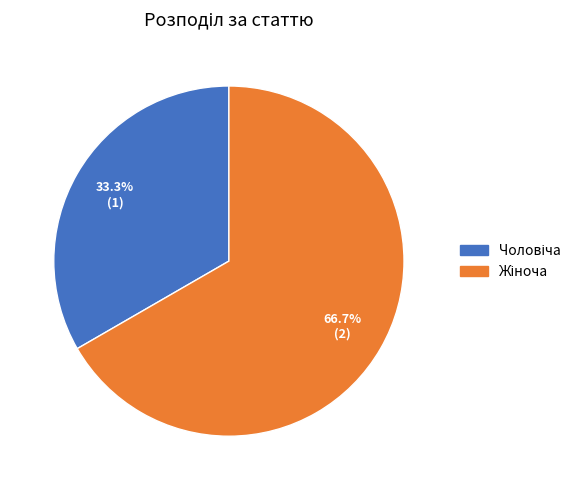

Does any single category account for the majority?

Yes